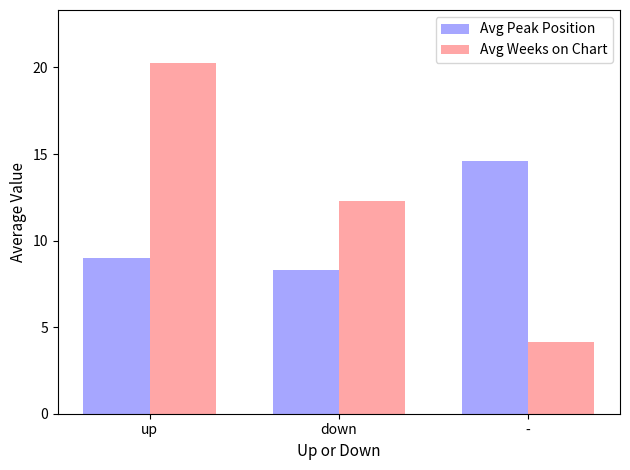

What are all the series names shown in the legend?

Avg Peak Position, Avg Weeks on Chart